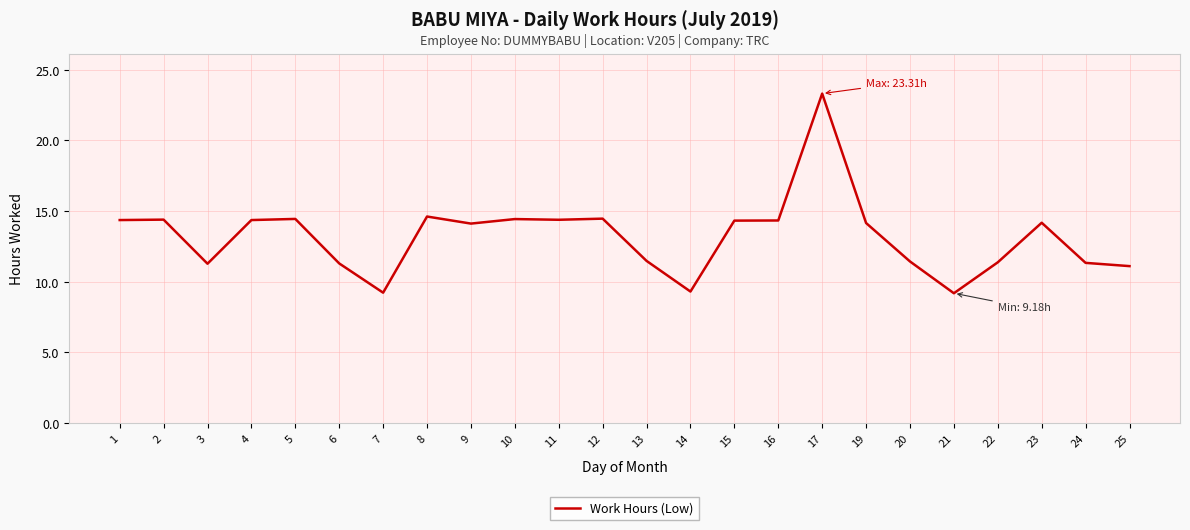

The chart shows a value of 14.5 at 12. True or false?

True